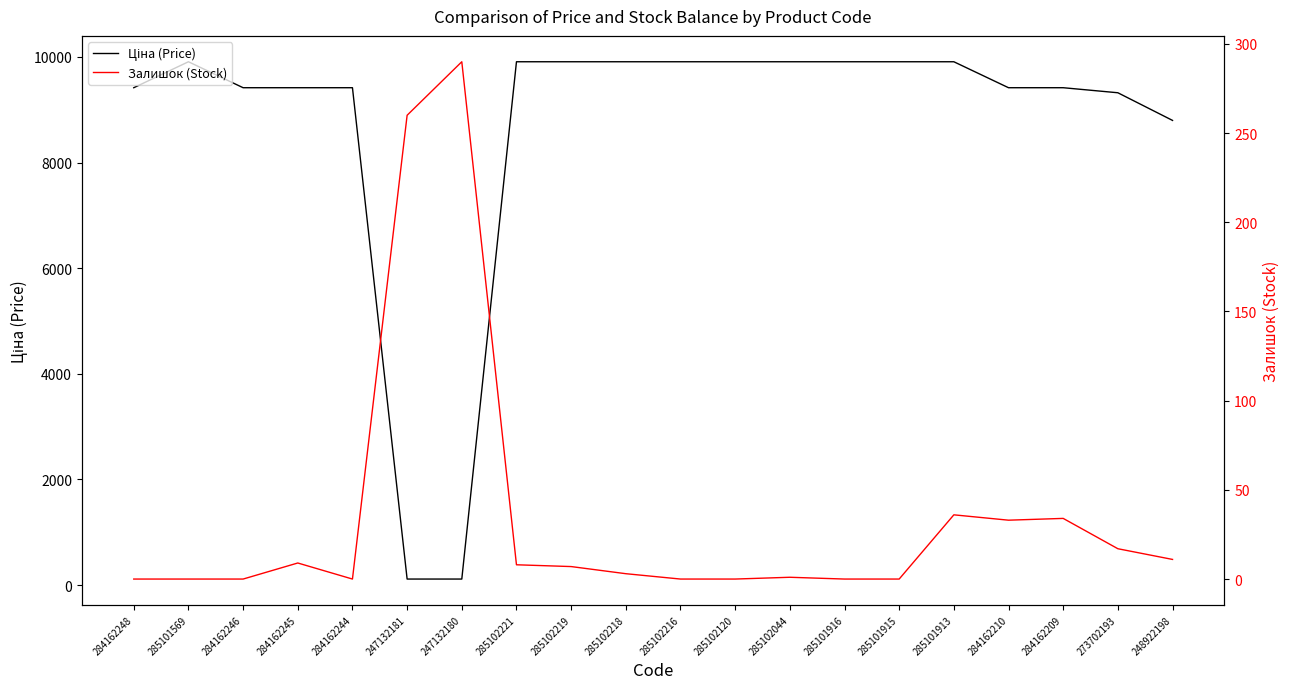

Is the value of Залишок (Stock) at 284162244 greater than the value of Ціна (Price) at 284162245?

No